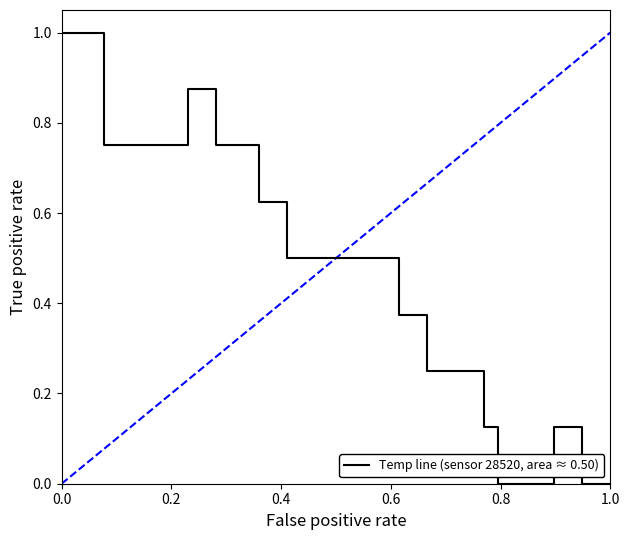

What is the greatest value displayed?

1.0